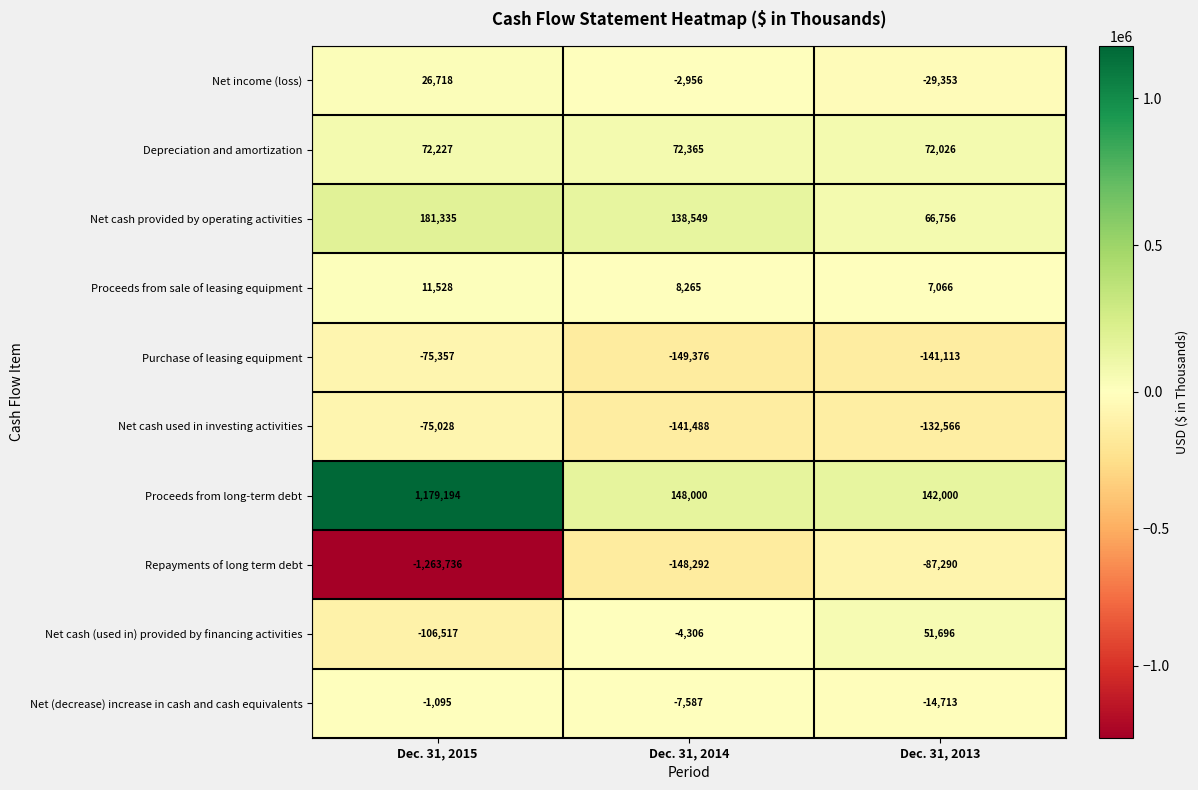

Which series has the largest total across all categories?

Proceeds from long-term debt